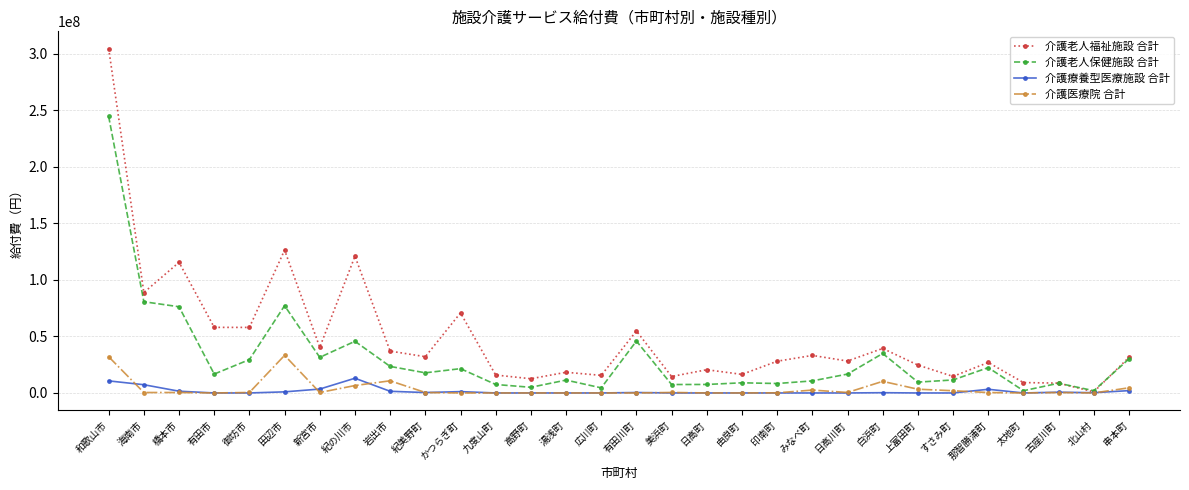

Which series has the largest total across all categories?

介護老人福祉施設 合計